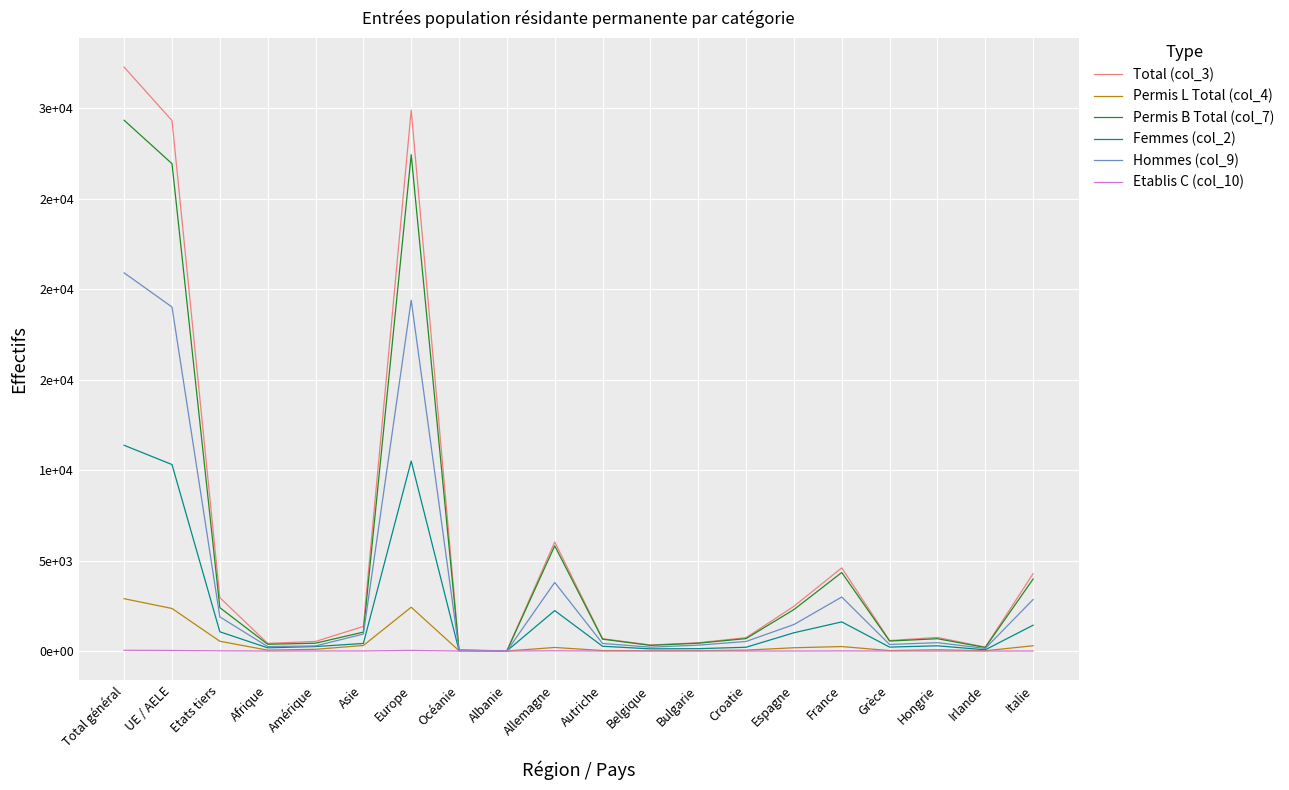

Reading left to right, what are all the values shown in this chart?

Total (col_3): 32277	29326	2951	425	531	1359	29895	63	12	6028	684	335	457	739	2475	4597	580	753	214	4276
Permis L Total (col_4): 2893	2353	540	49	96	307	2422	19	2	198	27	20	23	50	182	248	25	71	16	292
Permis B Total (col_7): 29341	26942	2399	375	433	1047	27438	44	10	5816	657	314	434	689	2292	4342	552	682	198	3981
Femmes (col_2): 11373	10309	1064	178	248	419	10504	22	10	2235	265	121	131	209	1010	1611	218	290	69	1428
Hommes (col_9): 20904	19017	1887	247	283	940	19391	41	2	3793	419	214	326	530	1465	2986	362	463	145	2848
Etablis C (col_10): 43	31	12	1	2	5	35	0	0	14	0	1	0	0	1	7	3	0	0	3